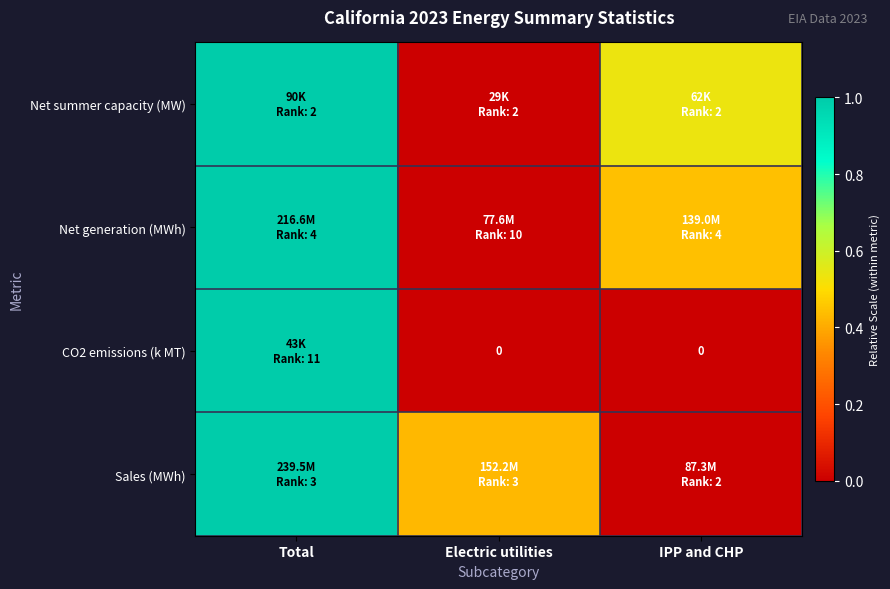

True or false: Sales (MWh) has a value of 0.3 at IPP and CHP.

False